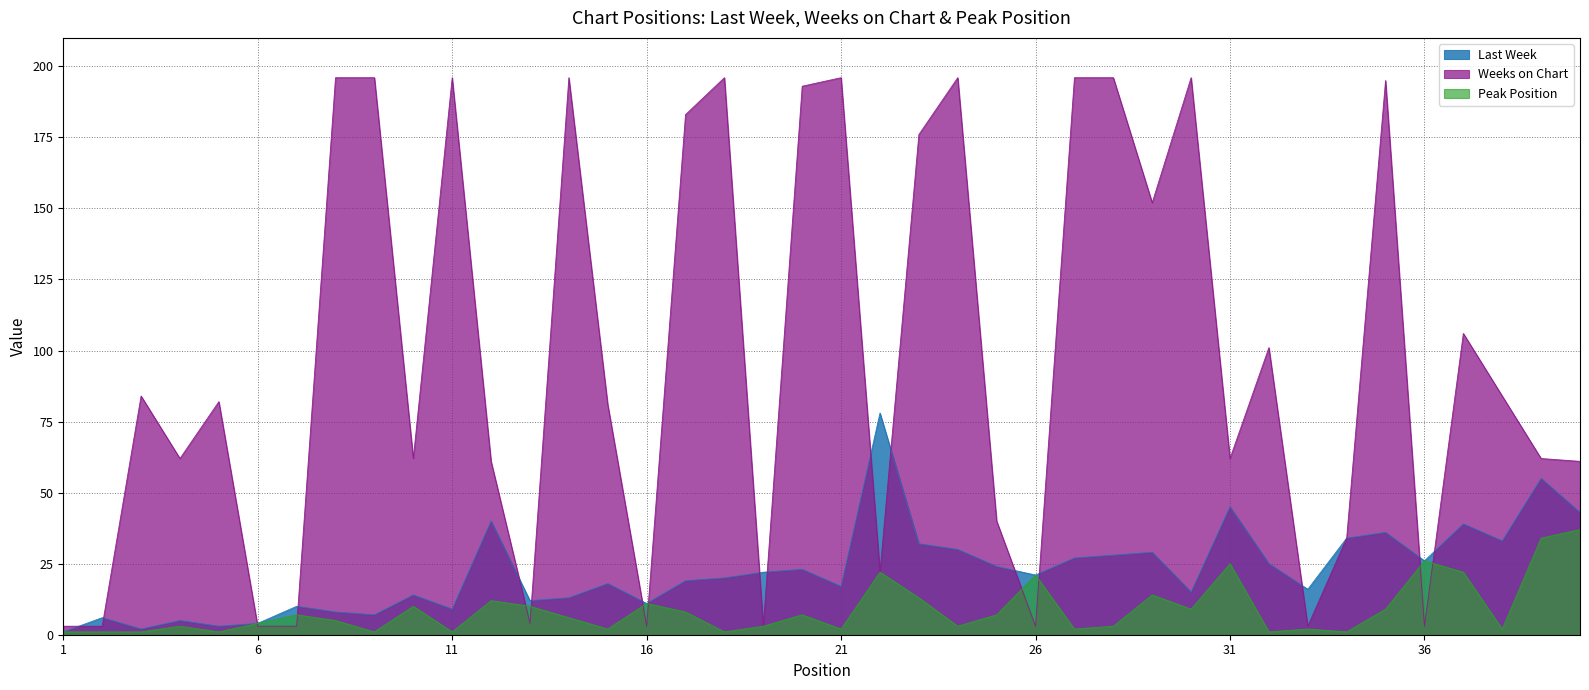

Reading right to left, list all the values displayed in this chart.

Last Week: 40=43	39=55	38=33	37=39	36=26	35=36	34=34	33=16	32=25	31=45	30=15	29=29	28=28	27=27	26=21	25=24	24=30	23=32	22=78	21=17	20=23	19=22	18=20	17=19	16=11	15=18	14=13	13=12	12=40	11=9	10=14	9=7	8=8	7=10	6=4	5=3	4=5	3=2	2=6	1=1
Weeks on Chart: 40=61	39=62	38=84	37=106	36=3	35=195	34=34	33=3	32=101	31=62	30=196	29=152	28=196	27=196	26=3	25=40	24=196	23=176	22=22	21=196	20=193	19=3	18=196	17=183	16=3	15=81	14=196	13=4	12=61	11=196	10=62	9=196	8=196	7=3	6=3	5=82	4=62	3=84	2=3	1=3
Peak Position: 40=37	39=34	38=2	37=22	36=26	35=9	34=1	33=2	32=1	31=25	30=9	29=14	28=3	27=2	26=21	25=7	24=3	23=13	22=22	21=2	20=7	19=3	18=1	17=8	16=11	15=2	14=6	13=10	12=12	11=1	10=10	9=1	8=5	7=7	6=4	5=1	4=3	3=1	2=1	1=1